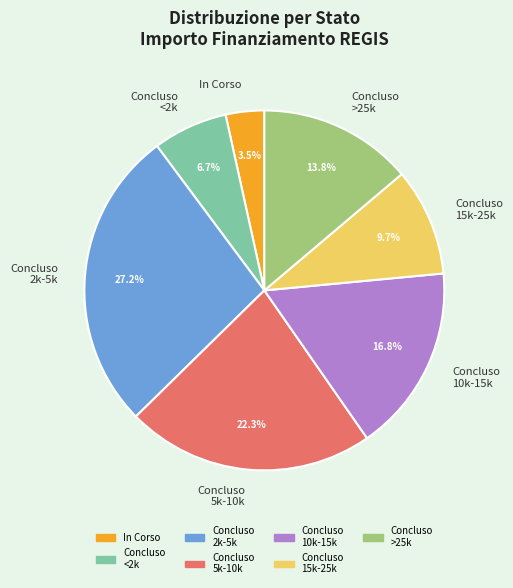

Rank the categories by value from highest to lowest.

Concluso 2k-5k, Concluso 5k-10k, Concluso 10k-15k, Concluso >25k, Concluso 15k-25k, Concluso <2k, In Corso